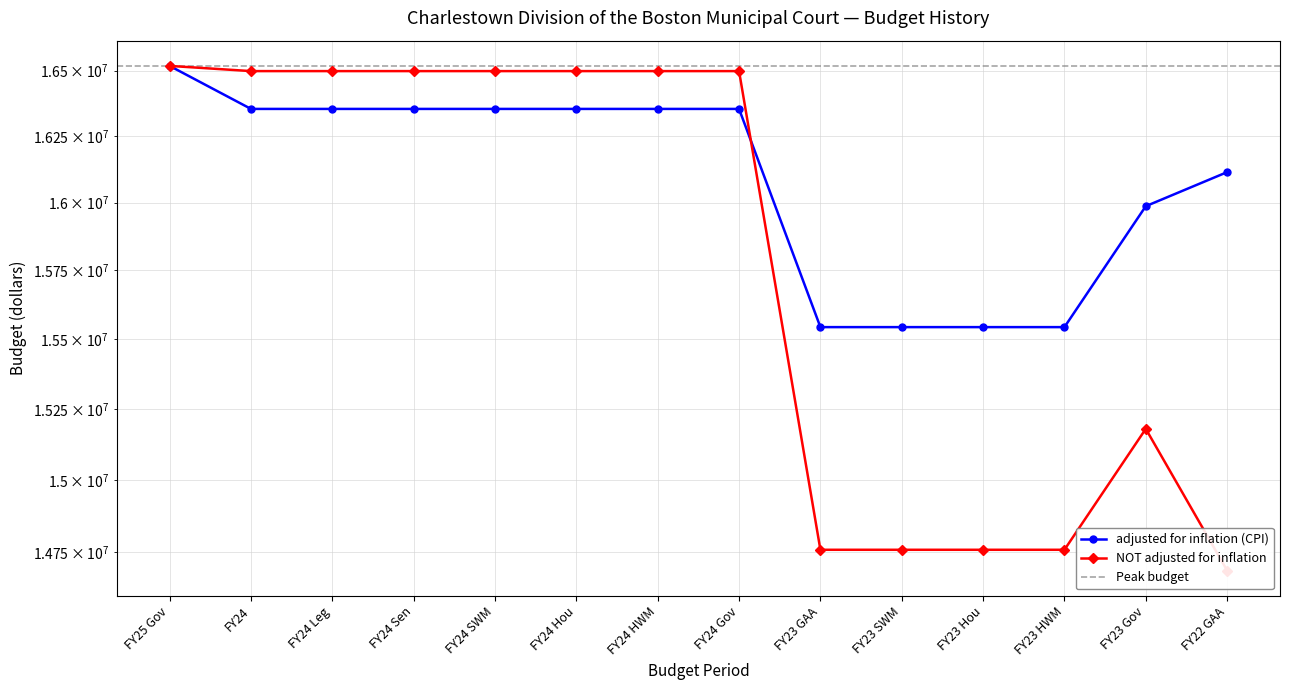

The NOT adjusted for inflation series shows 16497805 at FY24 Sen. True or false?

True